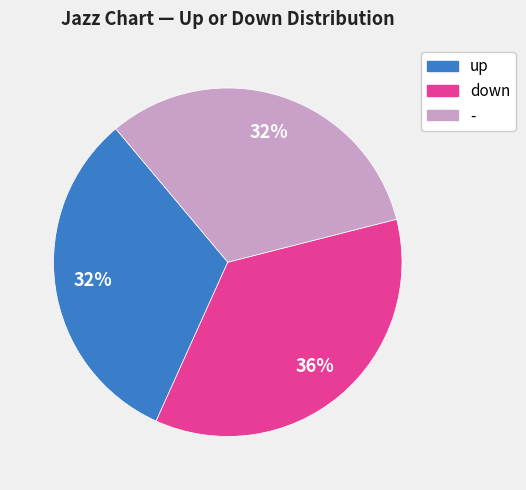

To the nearest percent, what is the combined percentage of down and -?

68%